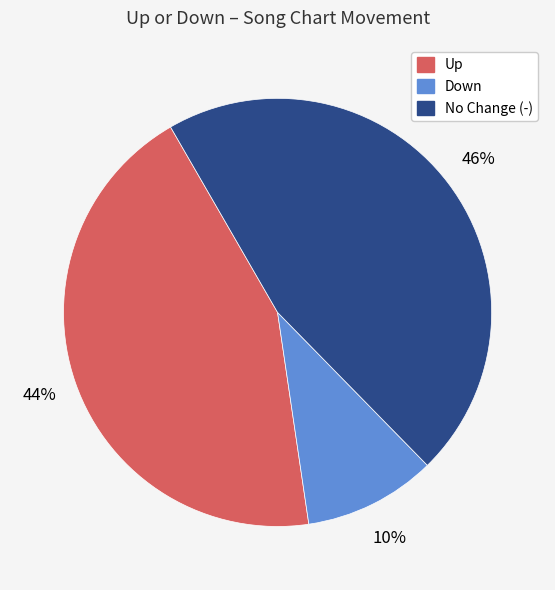

To the nearest percent, what is the average slice percentage?

33%